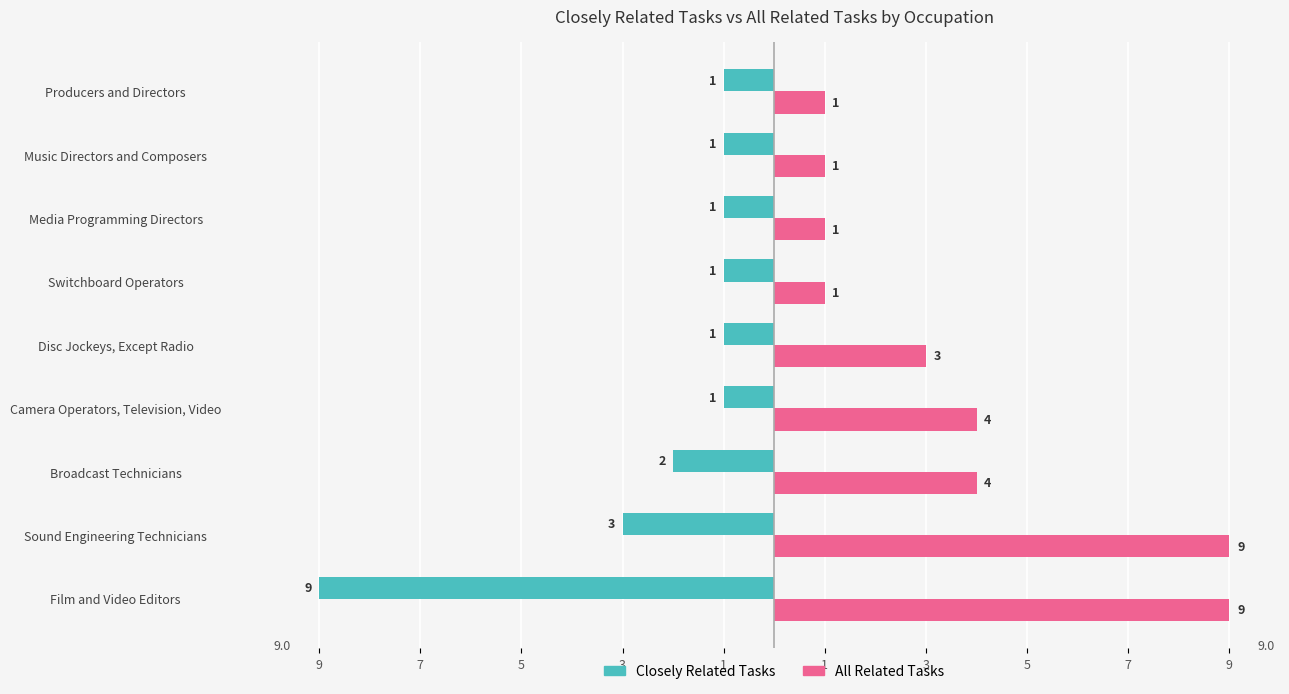

What are all the series names shown in the legend?

Closely Related Tasks, All Related Tasks